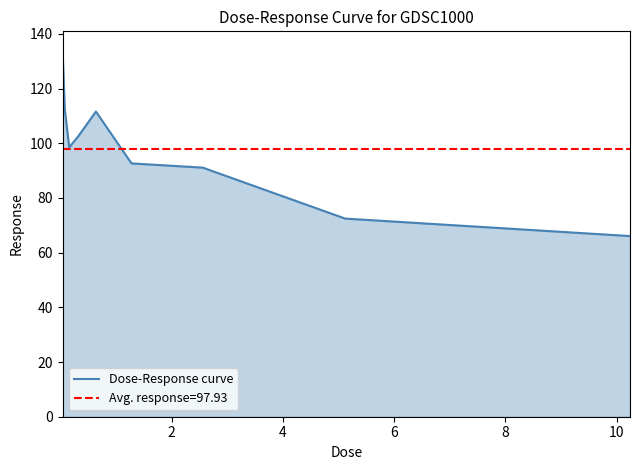

What is the maximum value for Dose-Response curve?

134.2